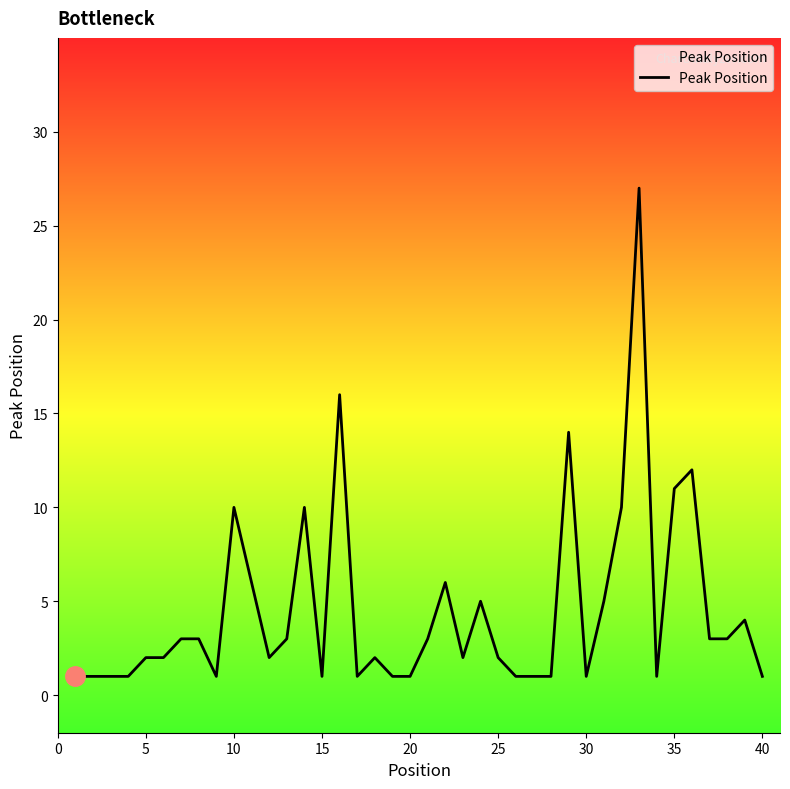

What is the greatest value displayed?

27